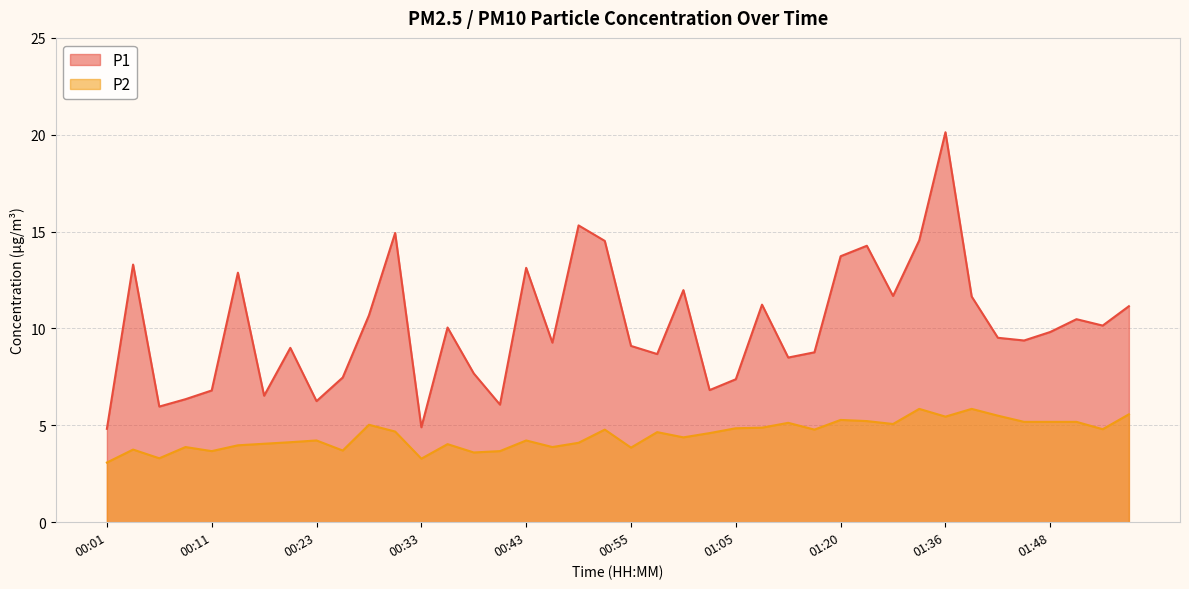

At which category is the sum across all series the highest?

01:36